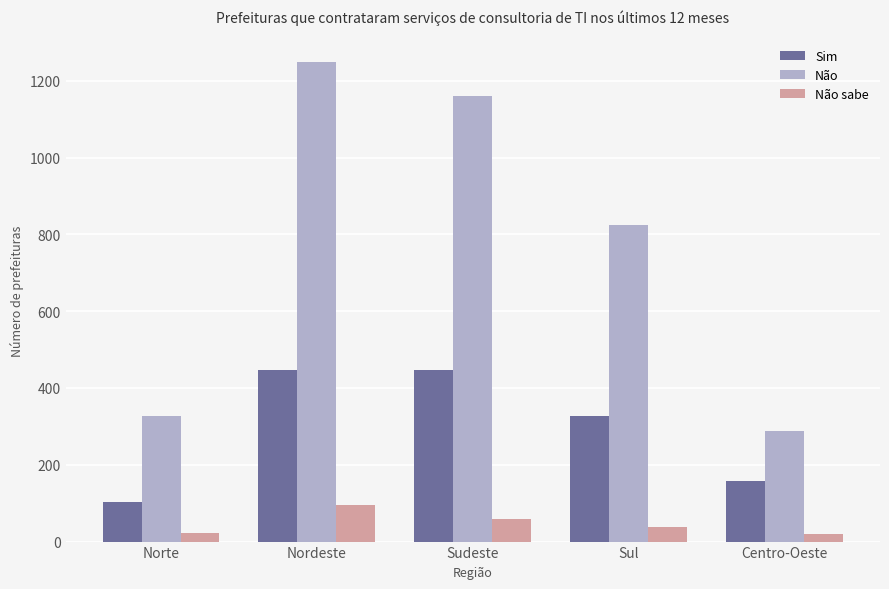

What is the label of the 5th bar from the right?

Norte